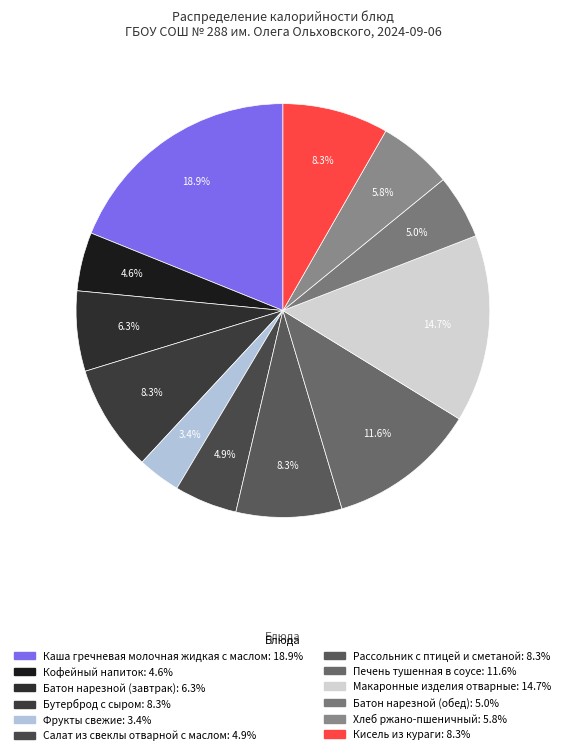

To the nearest percent, what is the difference between the Кисель из кураги and Хлеб ржано-пшеничный slice percentages?

2%